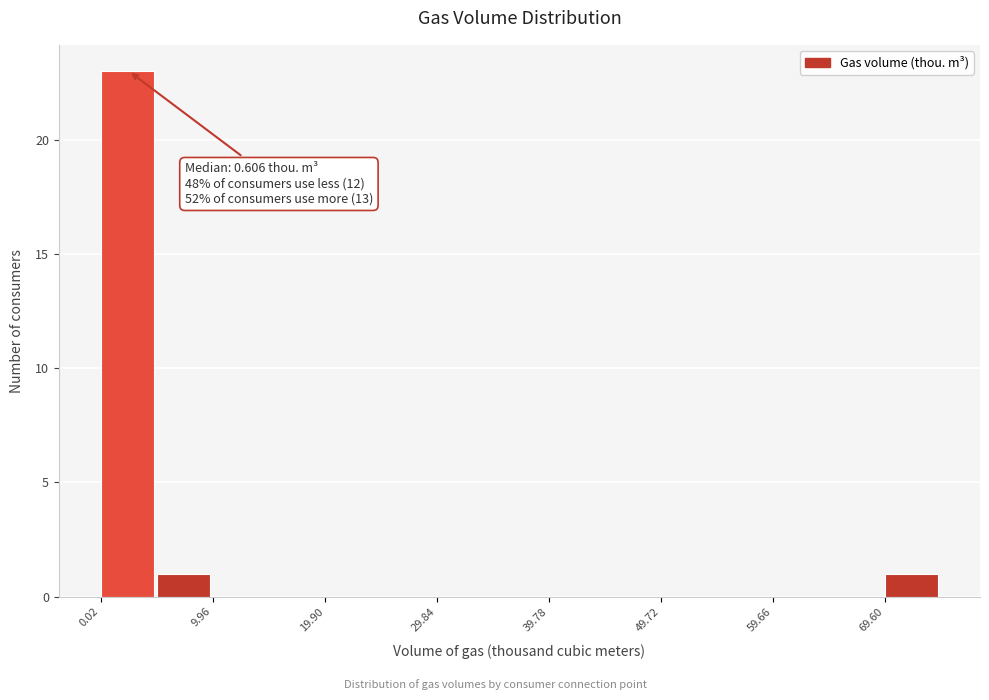

Over which range of the x-axis is the bar tallest?

0 to 5